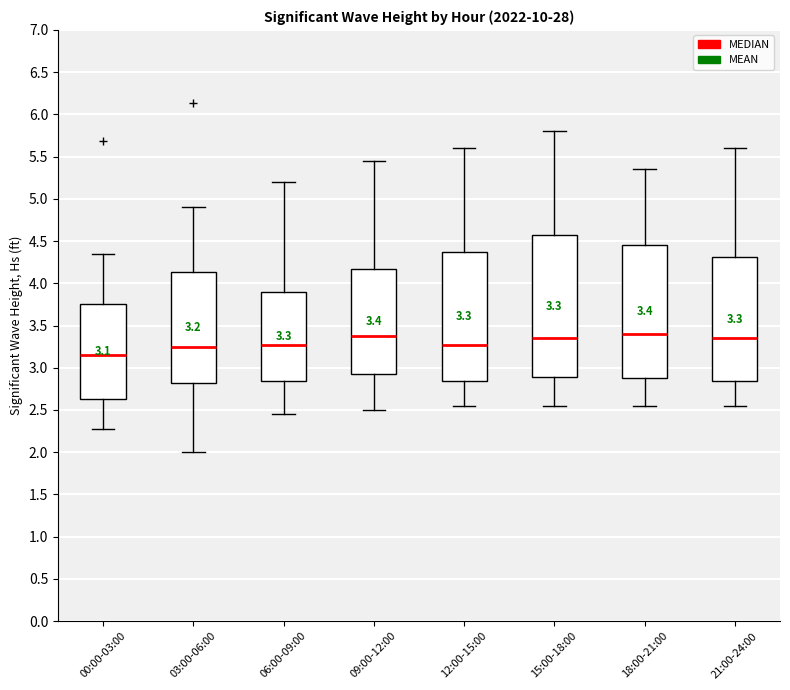

Which box is the tallest, from its lower edge to its upper edge?

15:00-18:00